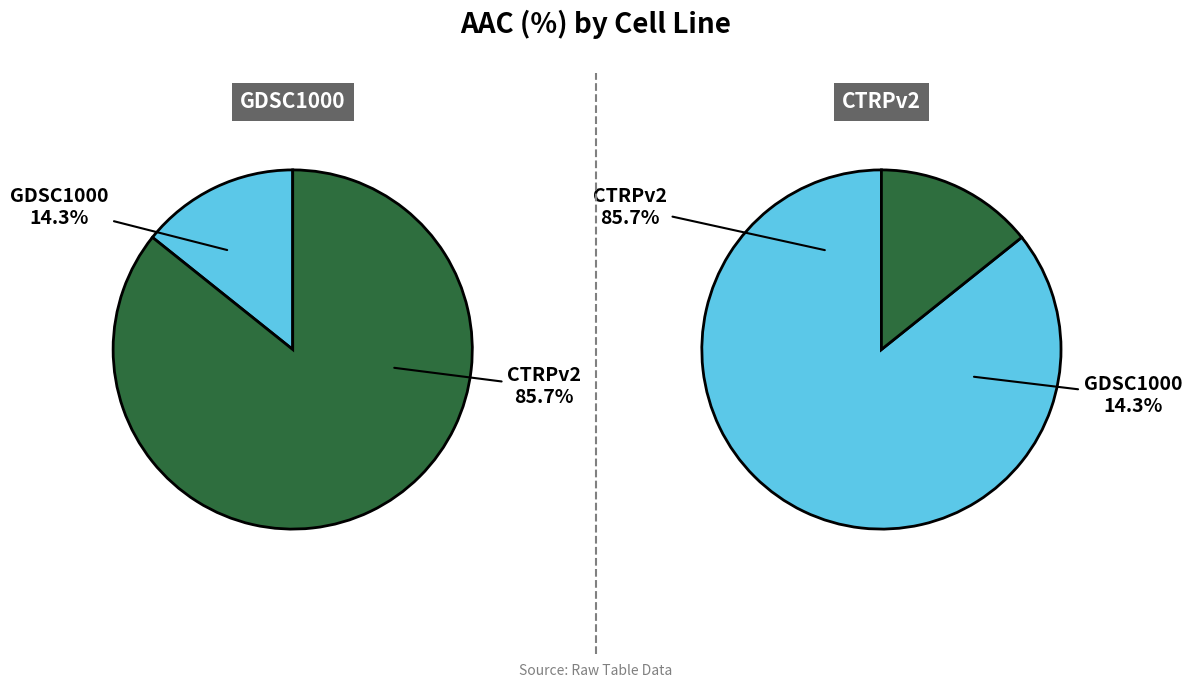

What percentage do GDSC1000 and CTRPv2 together represent?

100.0%